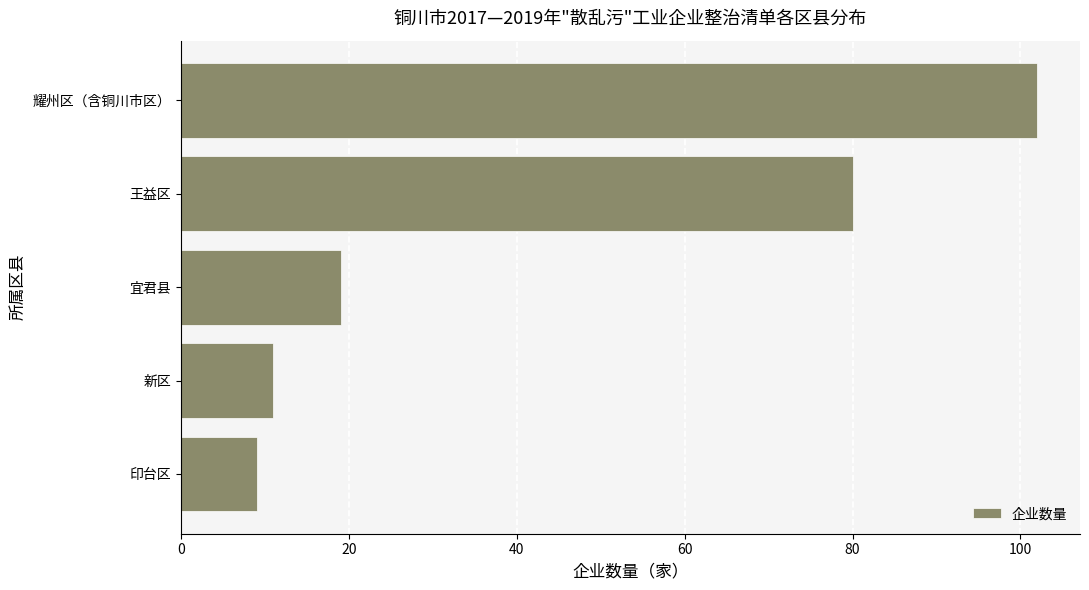

What is the ratio of the value at 王益区 to the value at 新区?

7.3